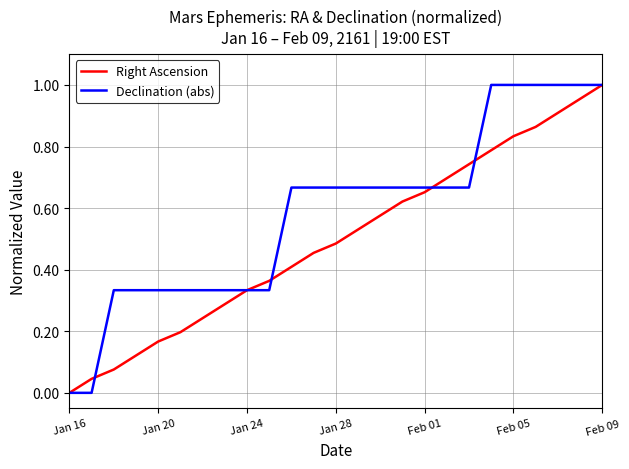

Which series has the largest total across all categories?

Declination (abs)